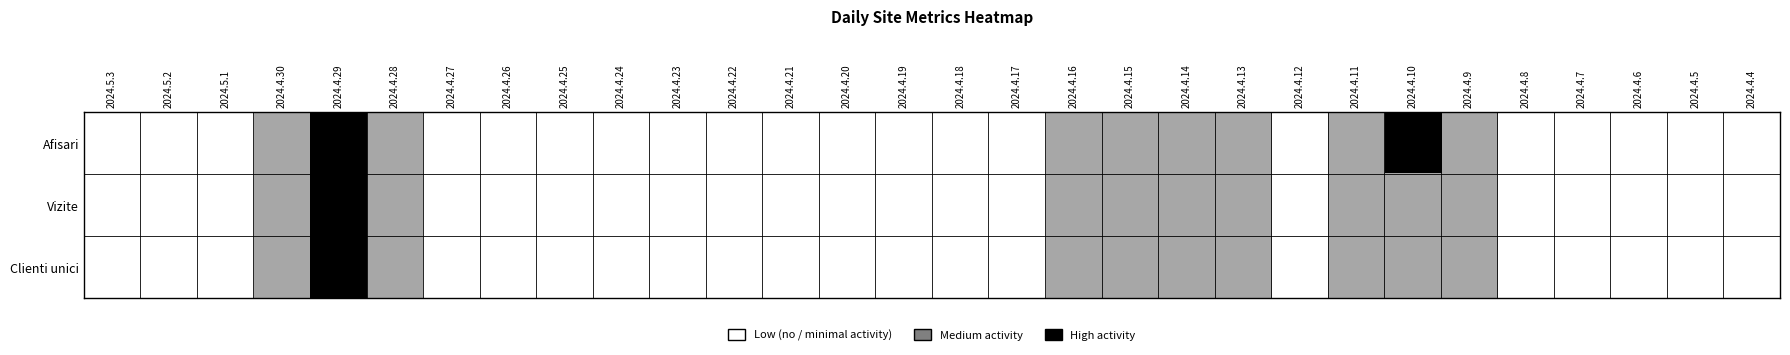

At which category is the sum across all series the highest?

2024.4.29